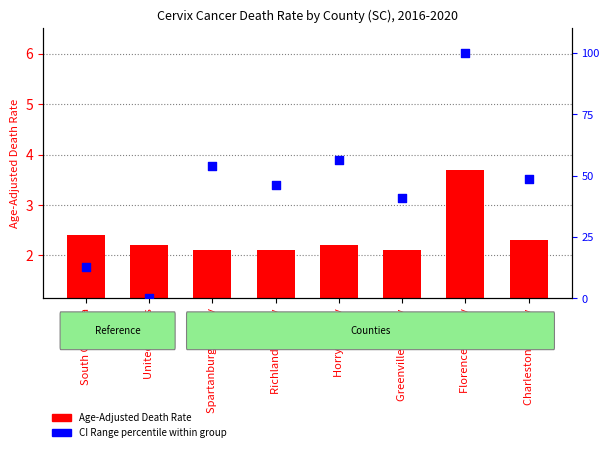

At how many categories does at least one series exceed 57?

1